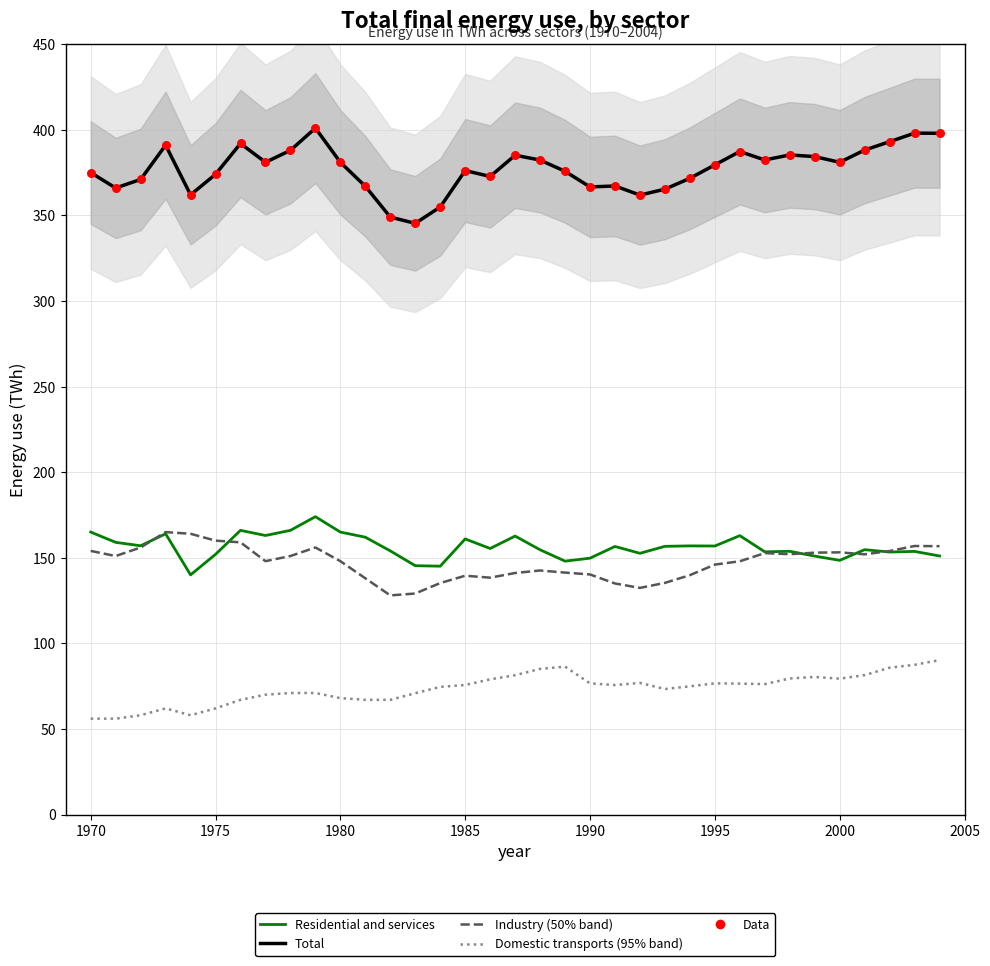

Which series has the largest Y range (max minus min)?

Total